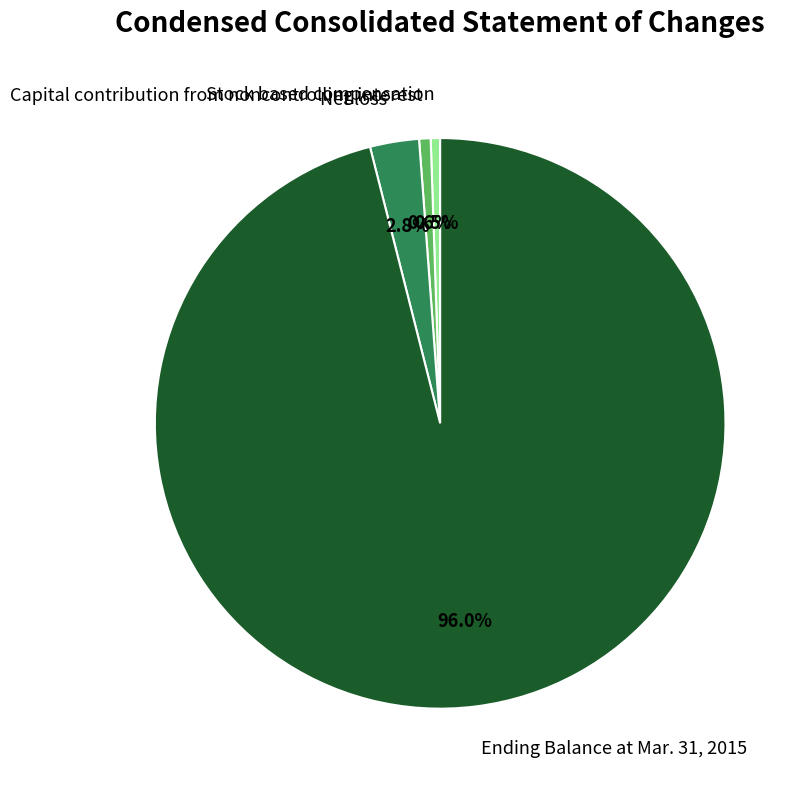

The Net loss slice represents 3% of the pie. True or false?

True